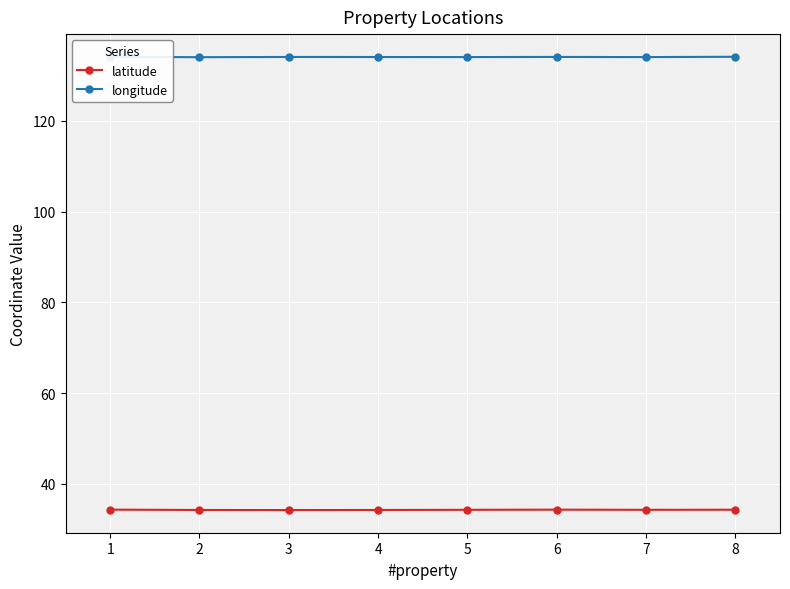

What is the difference between the highest and lowest values at 7?

99.7